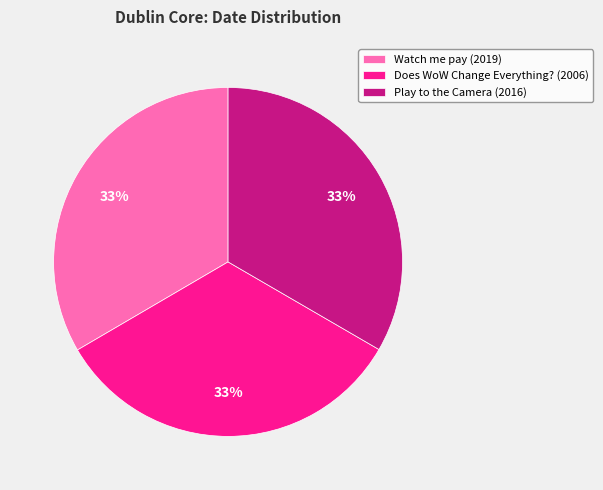

Approximately how many times larger is the value at Watch me pay (2019) compared to Play to the Camera (2016)?

1.0